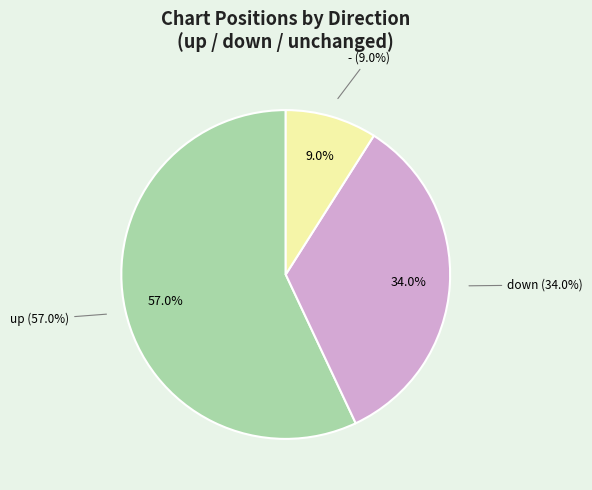

What percentage is NOT represented by up?

43.0%